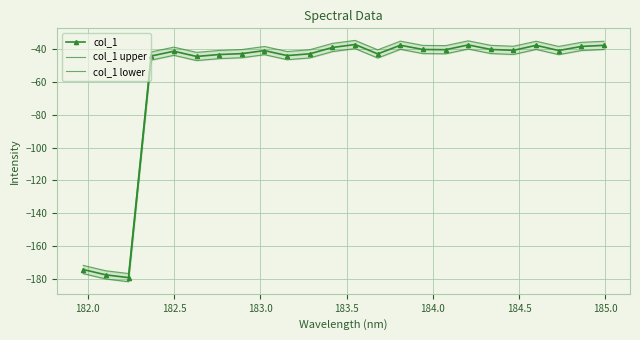

True or false: col_1 has more than 1 interior local peaks.

True